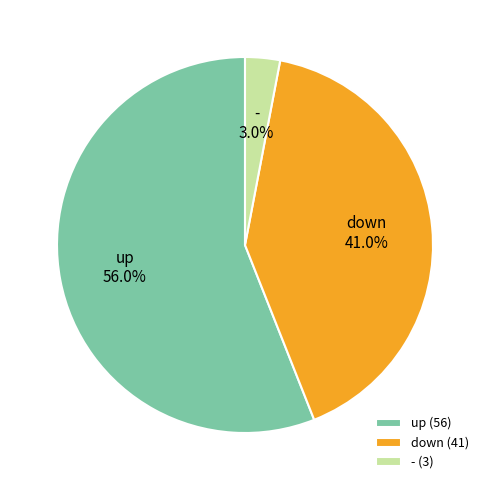

Which slice is the largest?

up